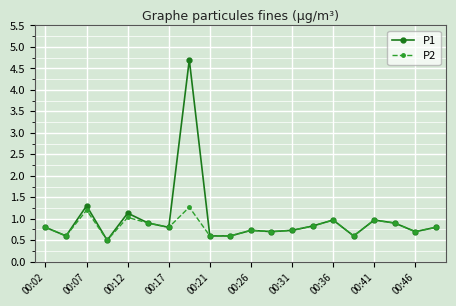

Rank the series by their maximum value, from highest to lowest.

P1, P2